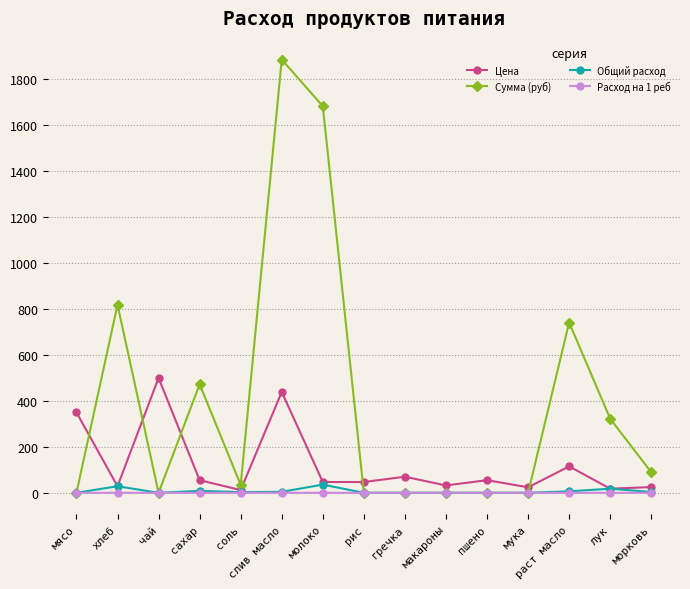

What is the label of the 6th point from the right?

макароны